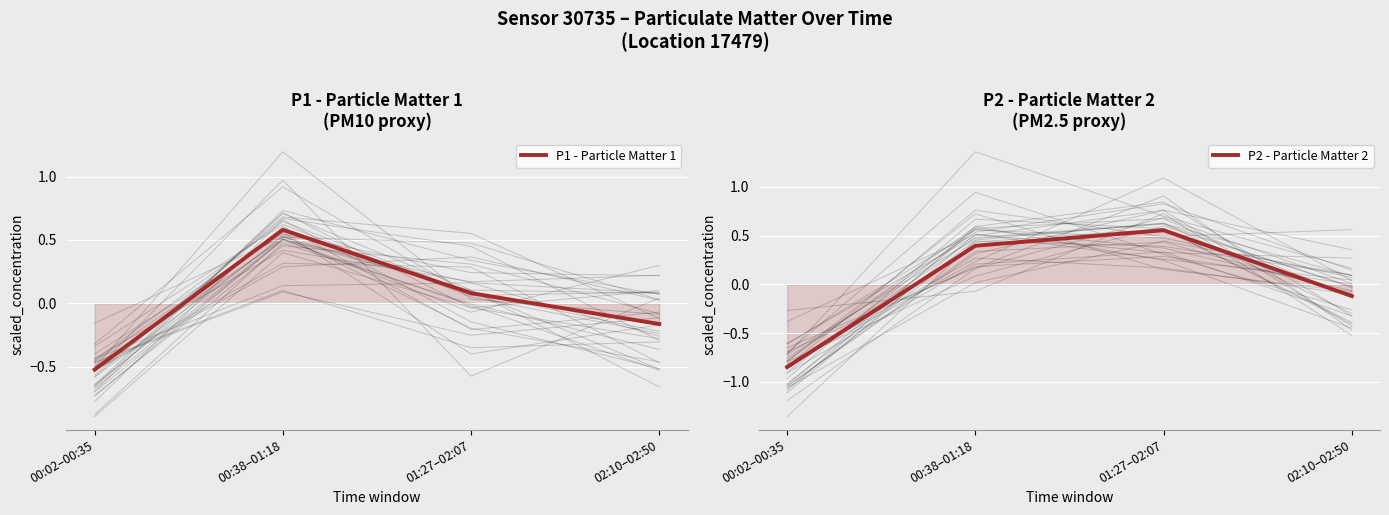

Rank the series at 02:10–02:50 from lowest to highest value.

P1 - Particle Matter 1, P2 - Particle Matter 2